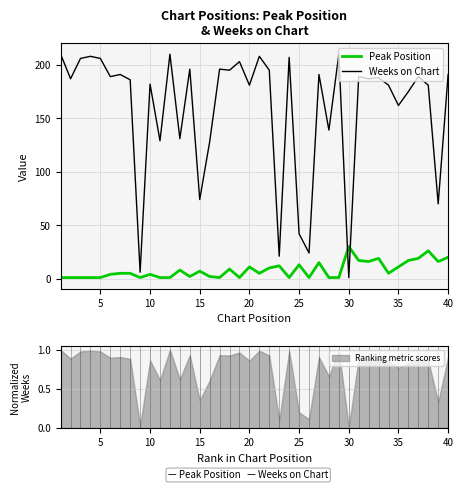

How many values in the Weeks on Chart series are below 188?

20